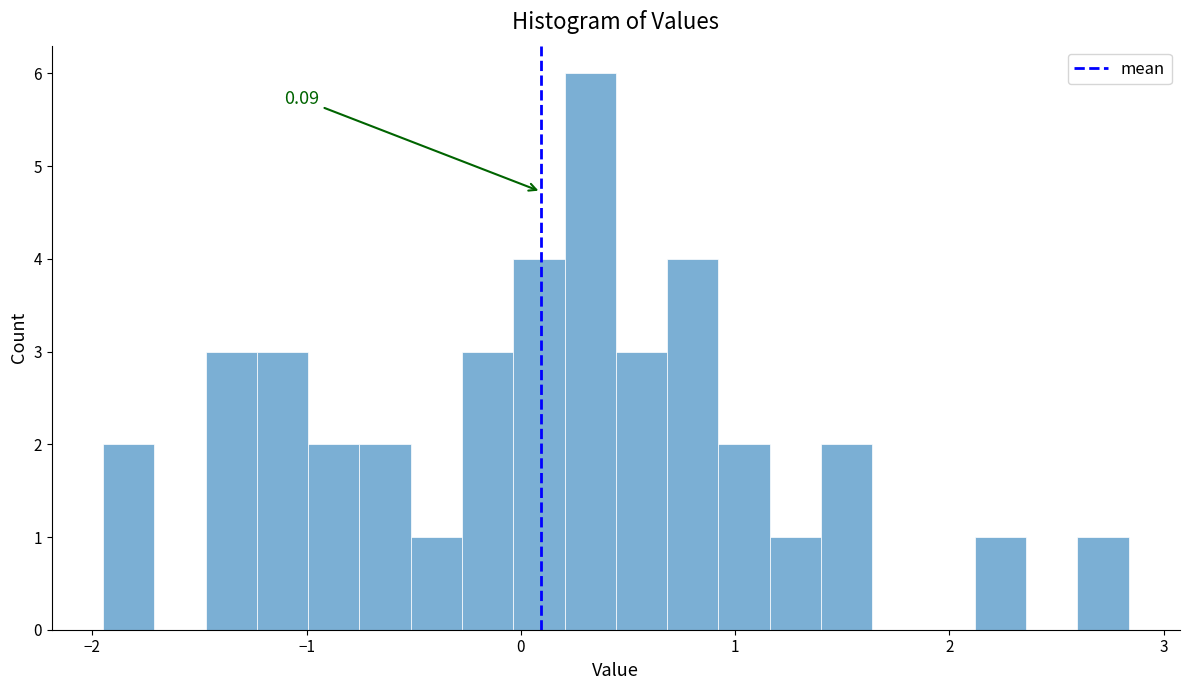

Read against the x-axis, roughly where is the centre of the tallest bar?

0.3